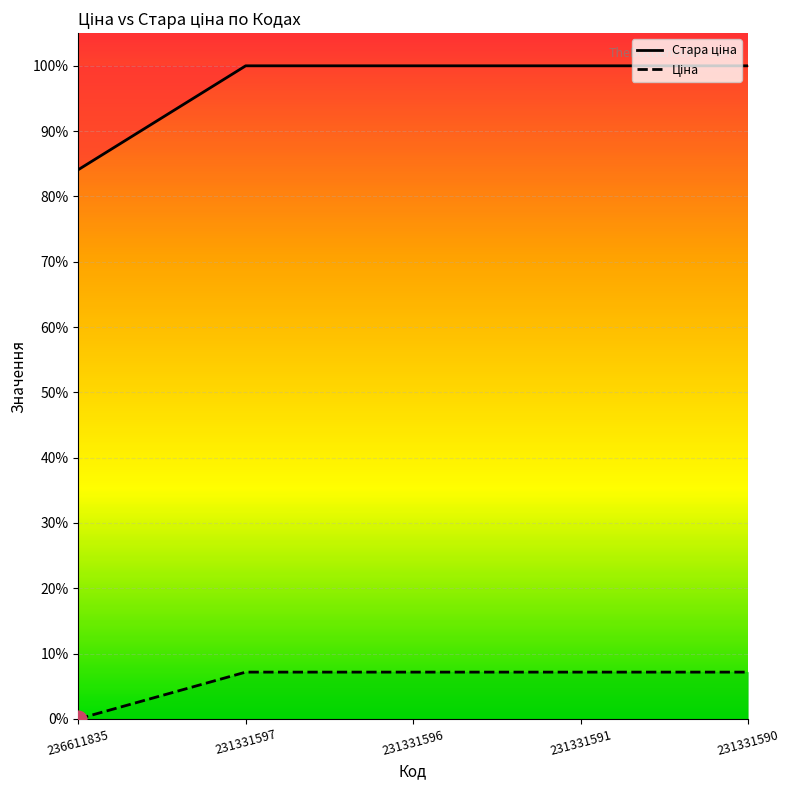

How many lines are shown in the chart?

2